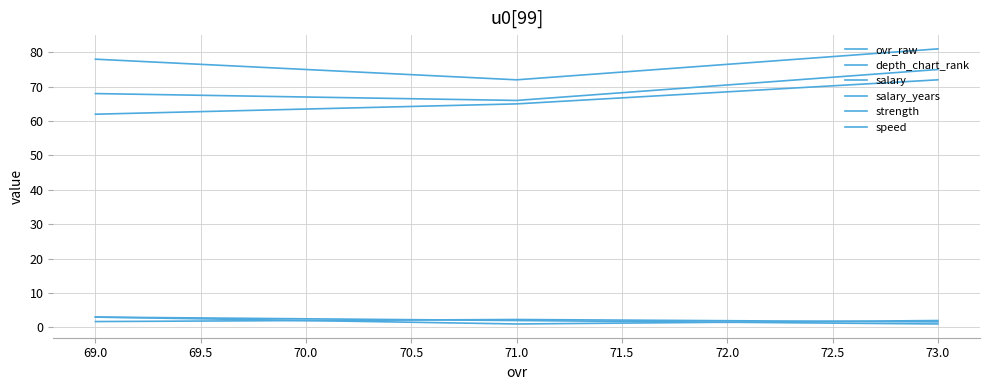

What is the minimum value shown in the chart?

1.0